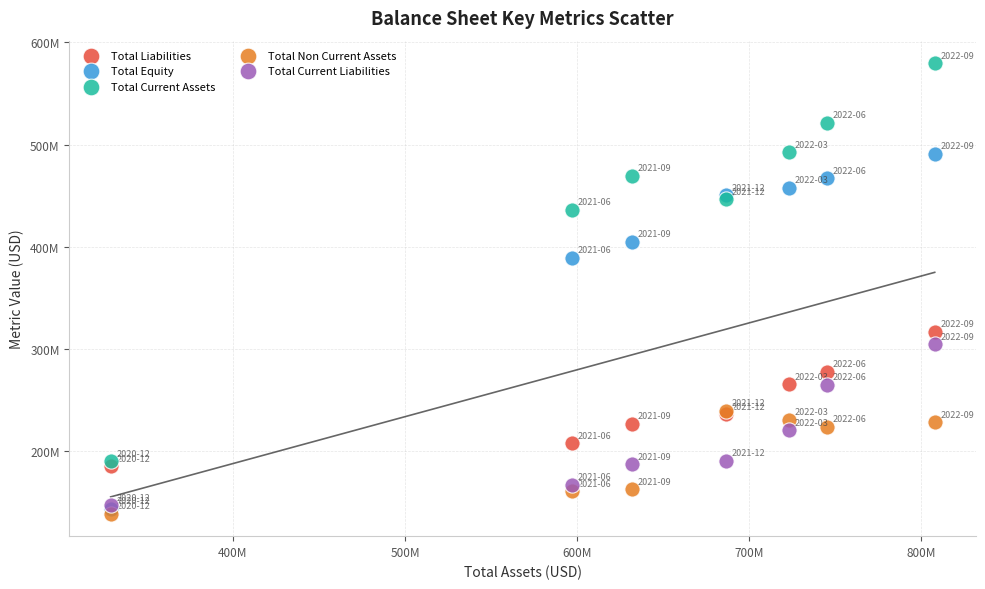

Which series contains the highest Y value?

Total Current Assets